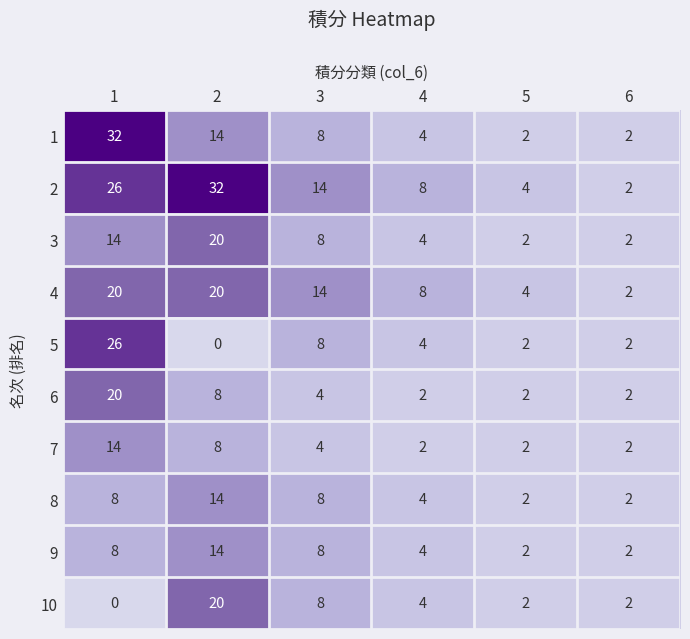

Count the 7 values in the range 2 to 8.

5